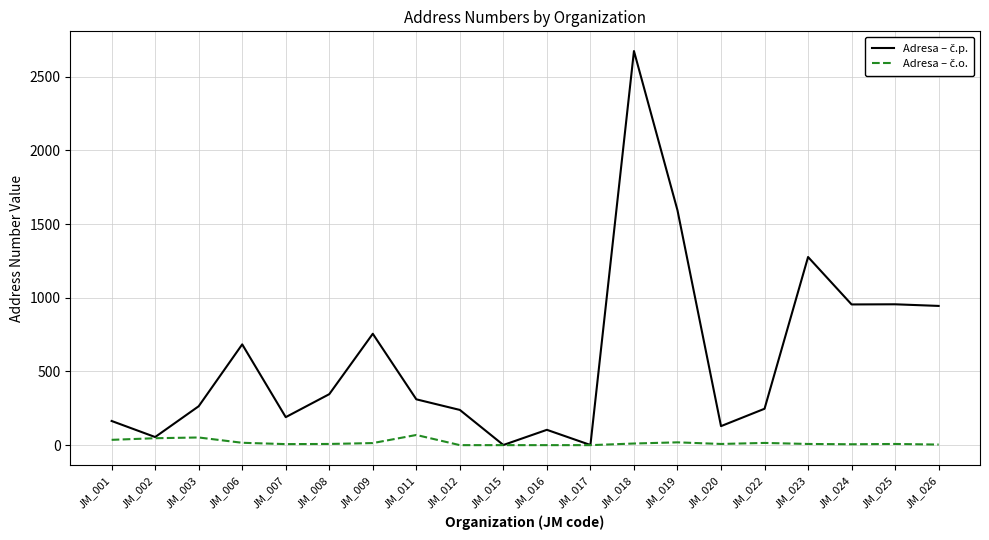

What is the difference between the highest and lowest values at JM_001?

128